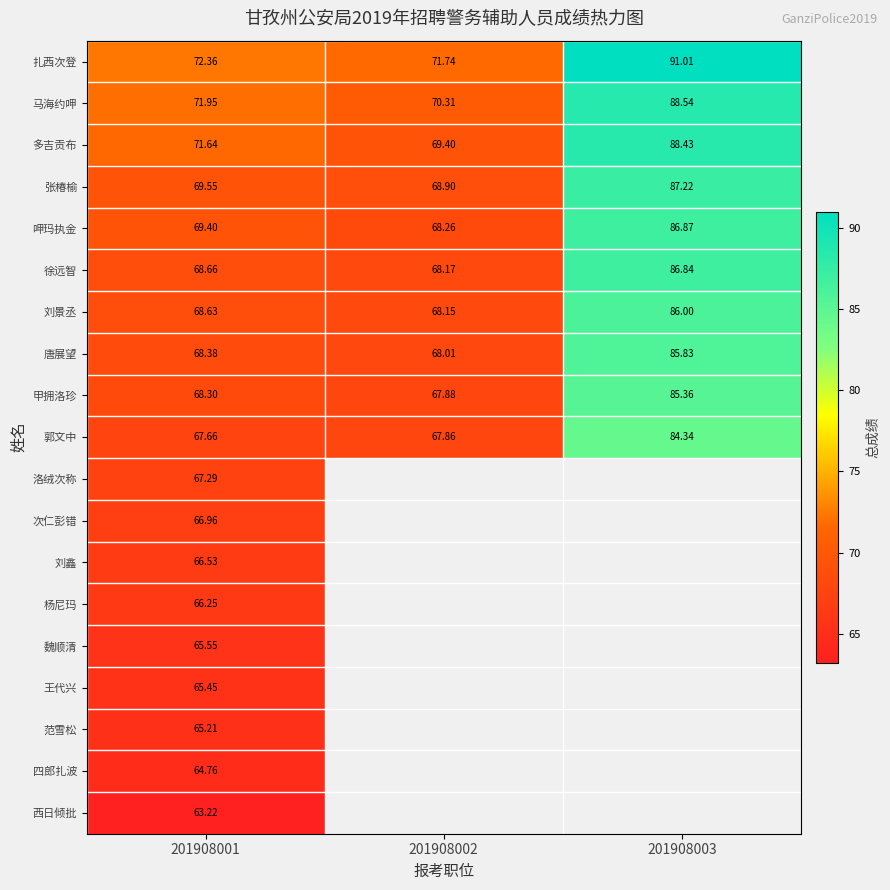

What is the lowest value of the 多吉贡布 series?

69.4